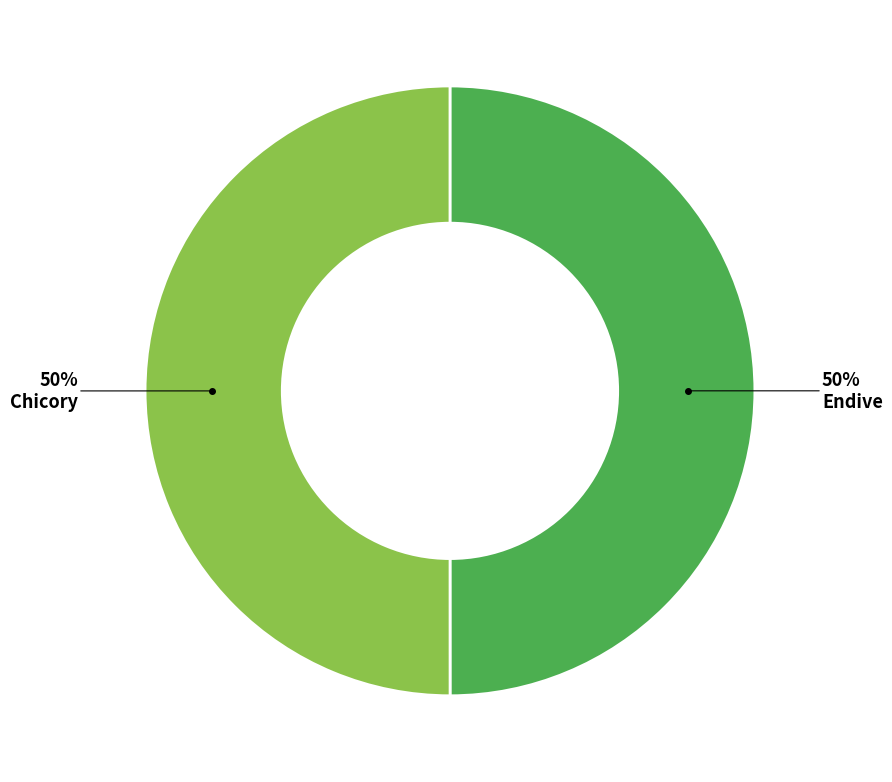

True or false: Endive accounts for 40% of the total.

False